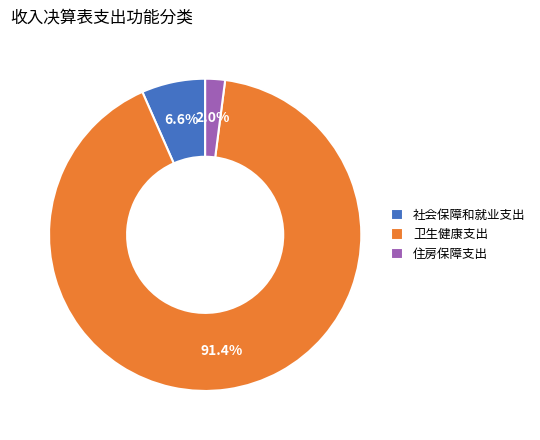

How many slices are in this pie chart?

3